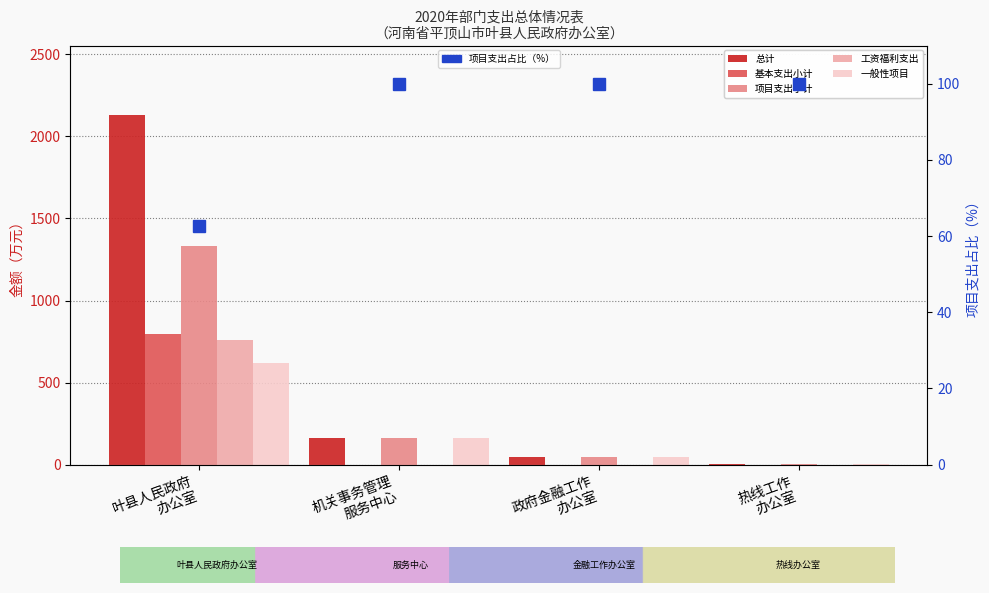

Reading left to right, what are all the values shown in this chart?

总计: 叶县人民政府
办公室=2127.3	机关事务管理
服务中心=160.0	政府金融工作
办公室=45.0	热线工作
办公室=4.0
基本支出小计: 叶县人民政府
办公室=796.5	机关事务管理
服务中心=0.0	政府金融工作
办公室=0.0	热线工作
办公室=0.0
项目支出小计: 叶县人民政府
办公室=1330.8	机关事务管理
服务中心=160.0	政府金融工作
办公室=45.0	热线工作
办公室=4.0
工资福利支出: 叶县人民政府
办公室=762.4	机关事务管理
服务中心=0.0	政府金融工作
办公室=0.0	热线工作
办公室=0.0
一般性项目: 叶县人民政府
办公室=621.5	机关事务管理
服务中心=160.0	政府金融工作
办公室=45.0	热线工作
办公室=4.0
项目支出占比: 叶县人民政府
办公室=62.6	机关事务管理
服务中心=100.0	政府金融工作
办公室=100.0	热线工作
办公室=100.0